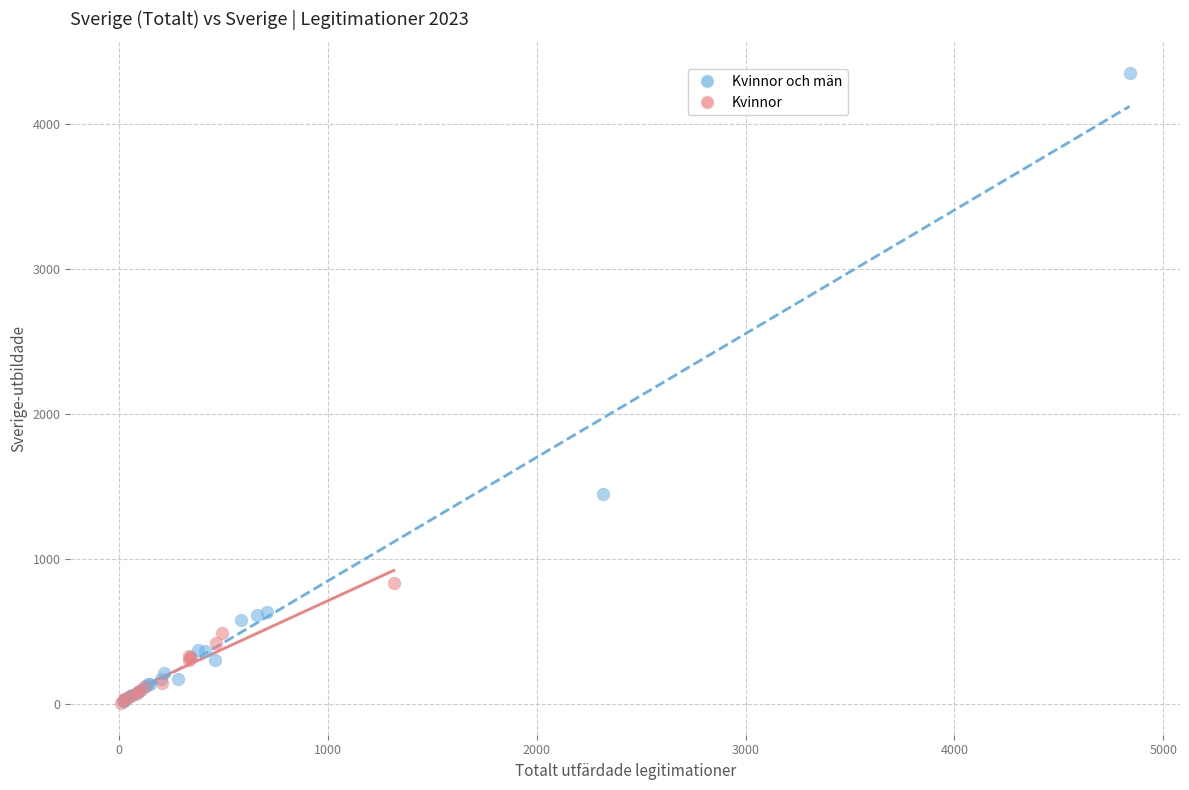

Which series reaches the maximum Y coordinate?

Kvinnor och män